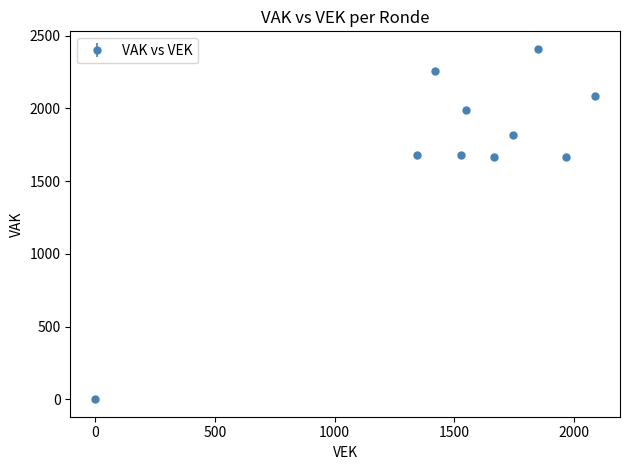

What is the difference between the maximum and minimum values?

2410